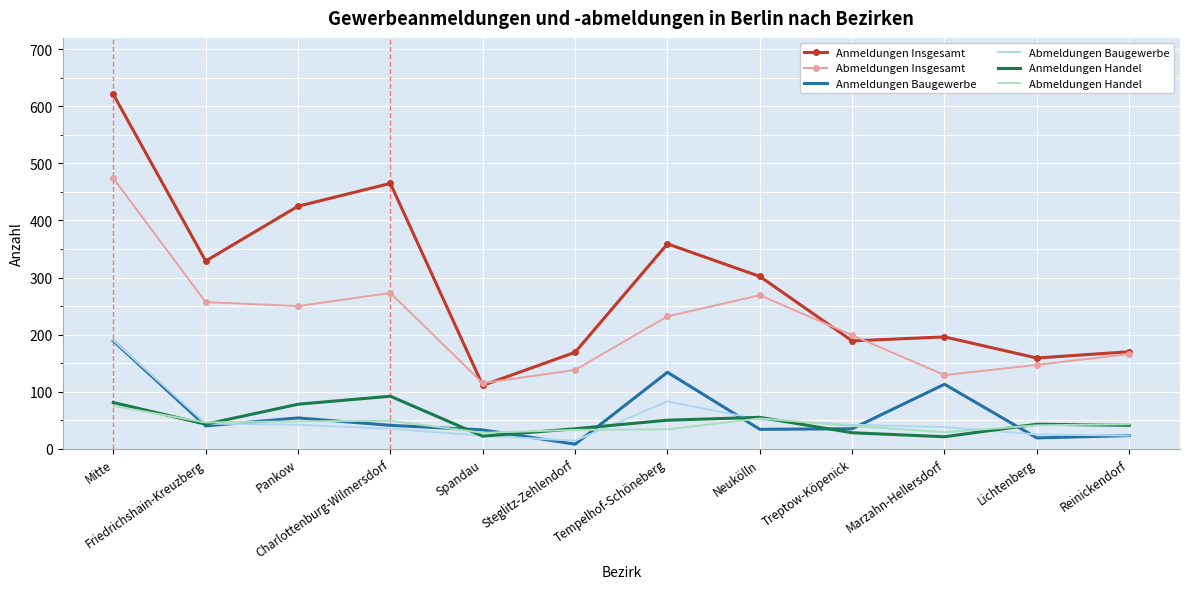

Is it true that Anmeldungen Handel equals 70 at Reinickendorf?

False